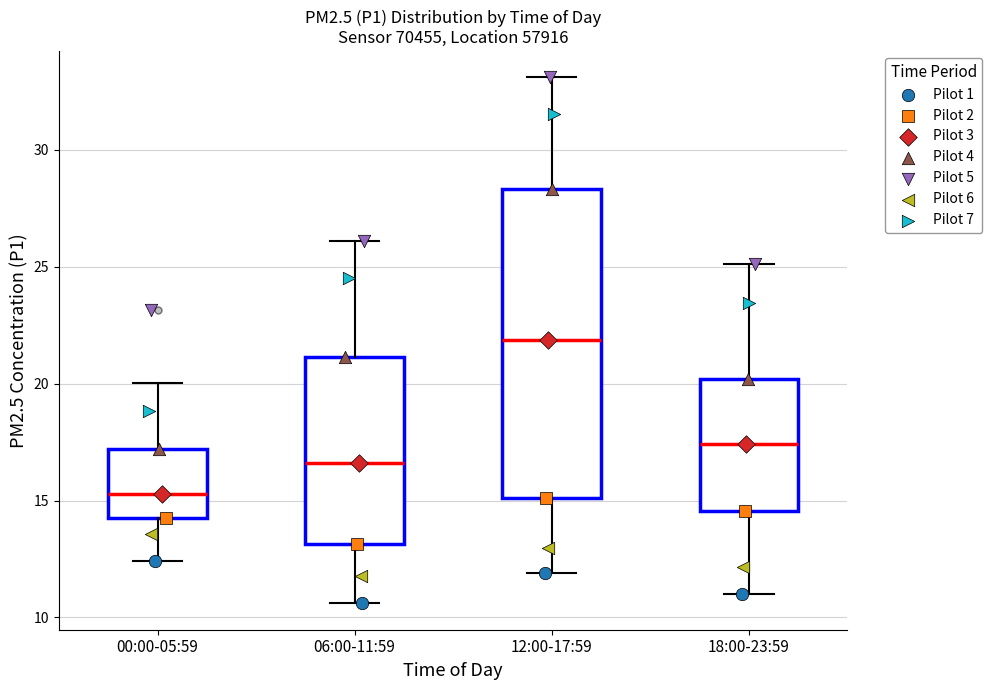

Where does the upper whisker of the box for 18:00-23:59 end on the y-axis? The values are not printed on the chart, so give them approximately, as read against the axis.

25.0